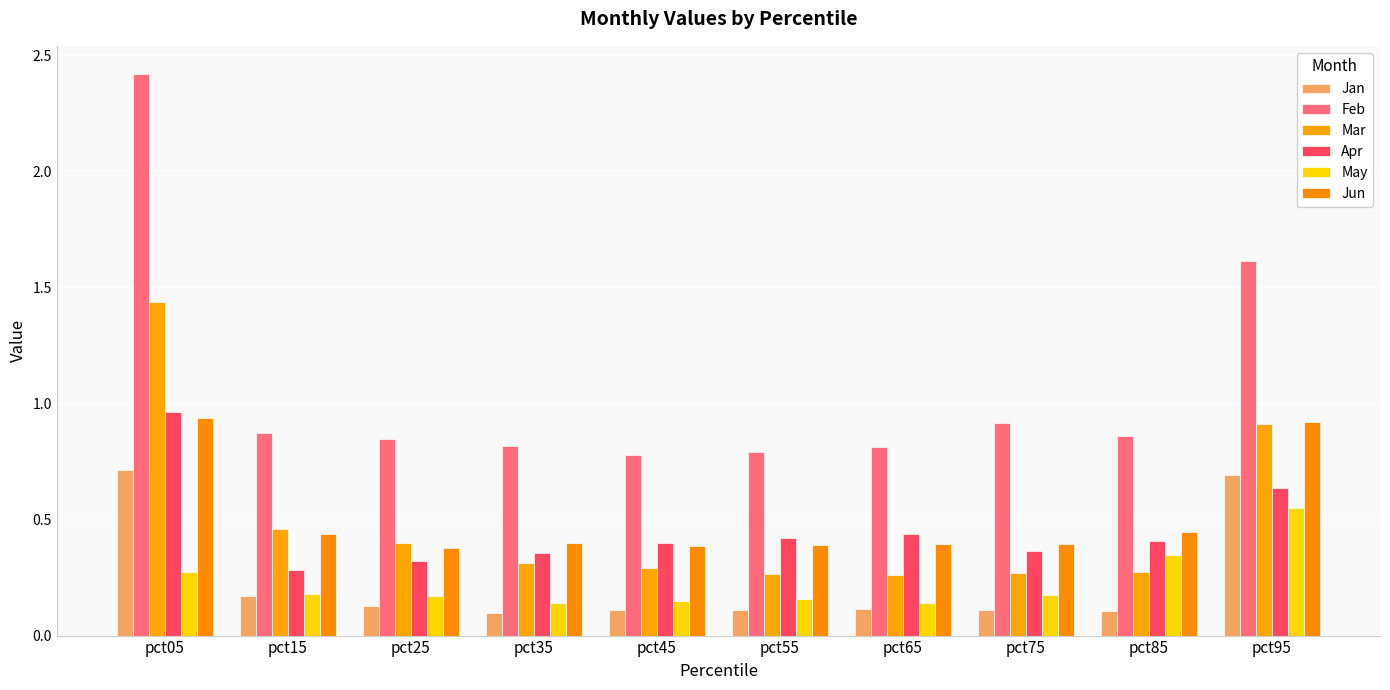

What is the sum of the Feb values at pct55 and pct25?

1.6